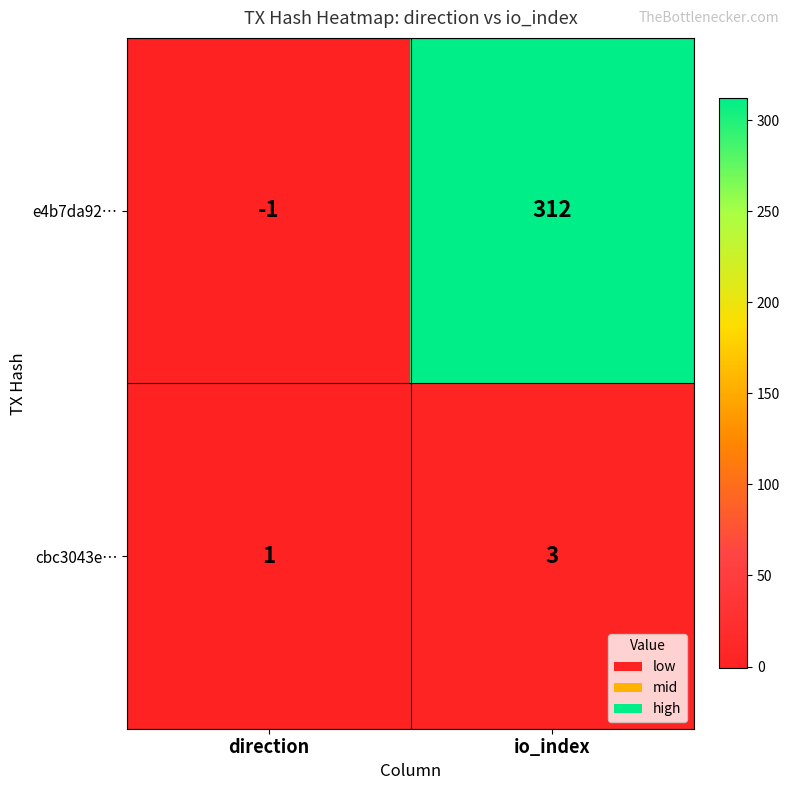

Which category has the highest value in the e4b7da92… series?

io_index